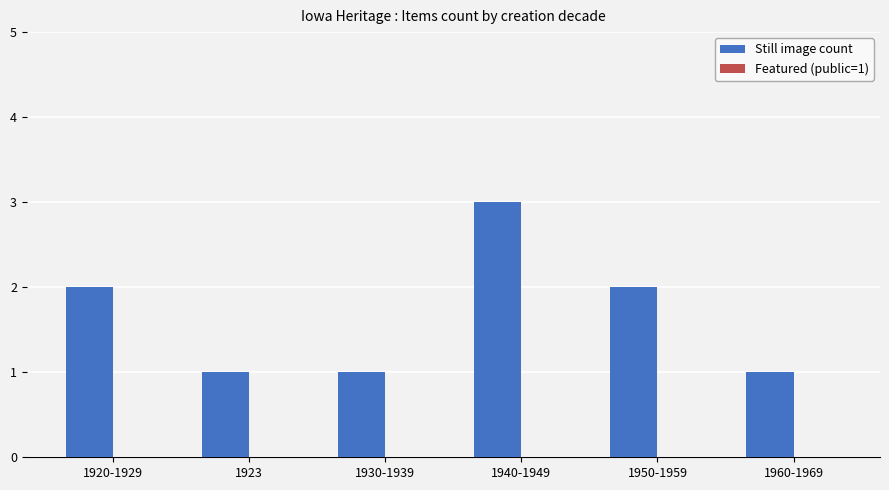

What is the label of the 5th bar from the left?

1950-1959